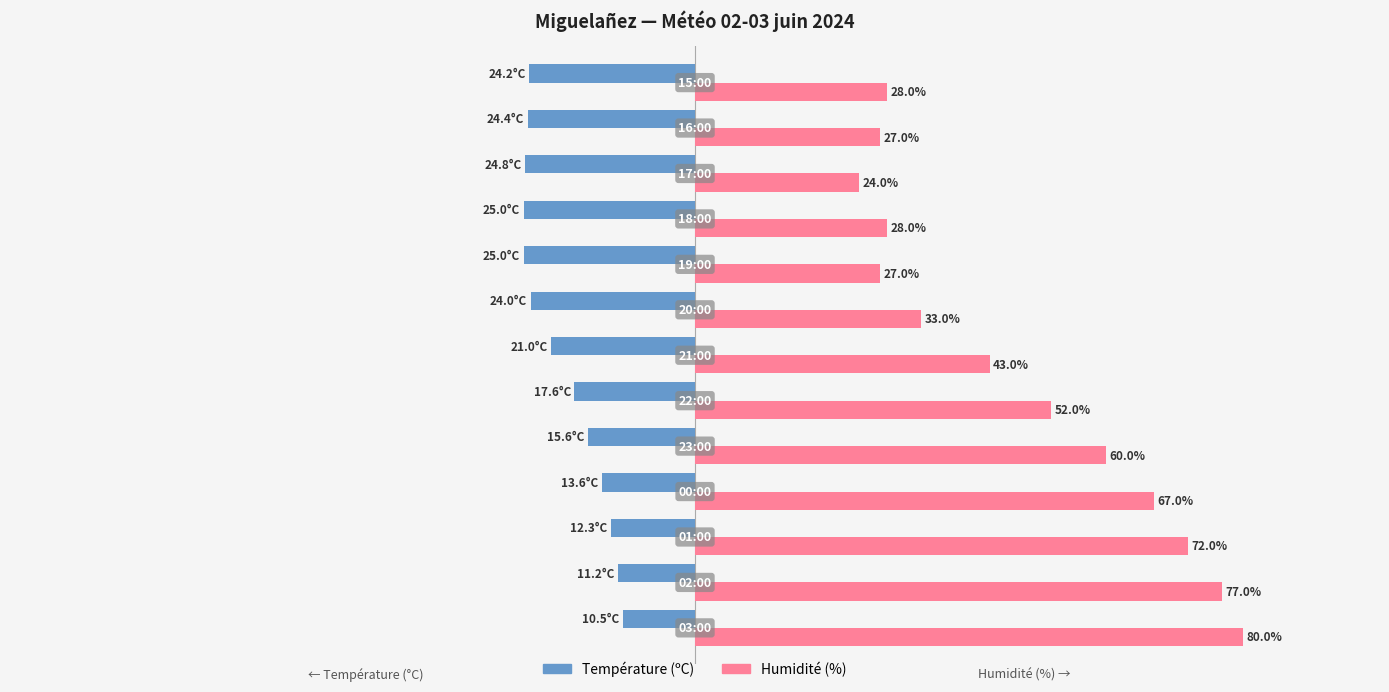

Which series has the largest total across all categories?

Humidité (%)